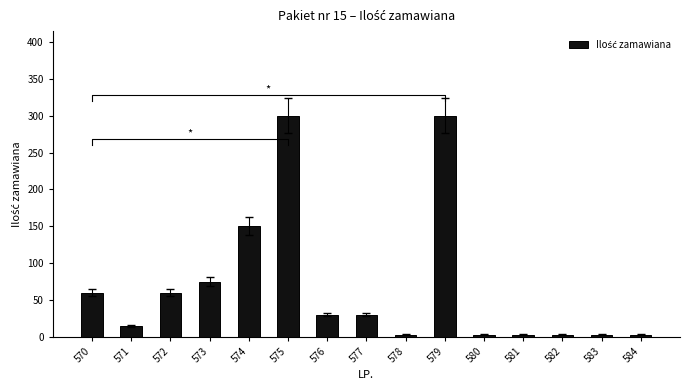

Between 574 and 580, which is larger?

574